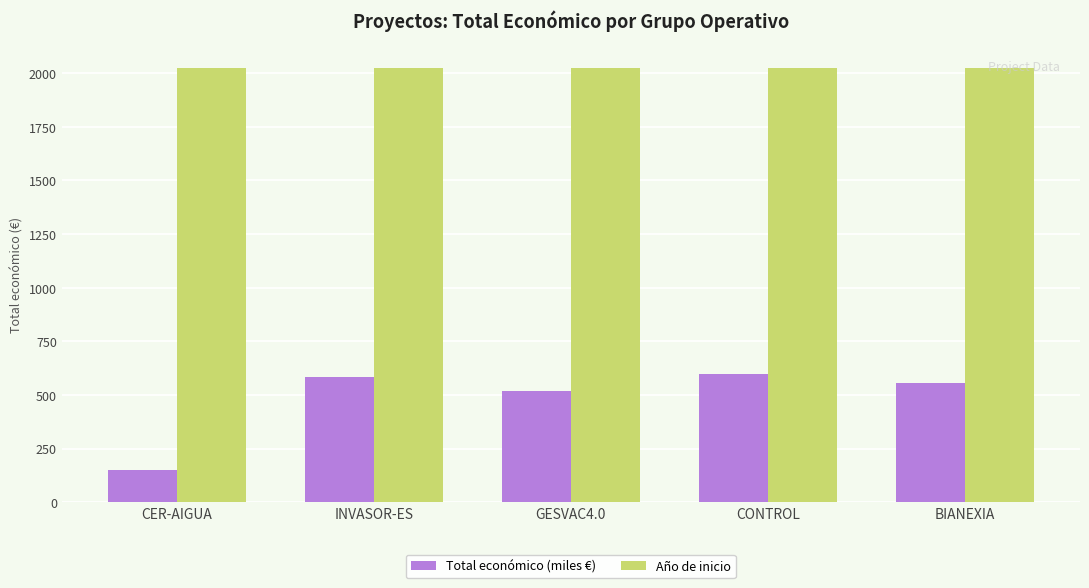

True or false: Año de inicio has a value of 1347.3 at BIANEXIA.

False